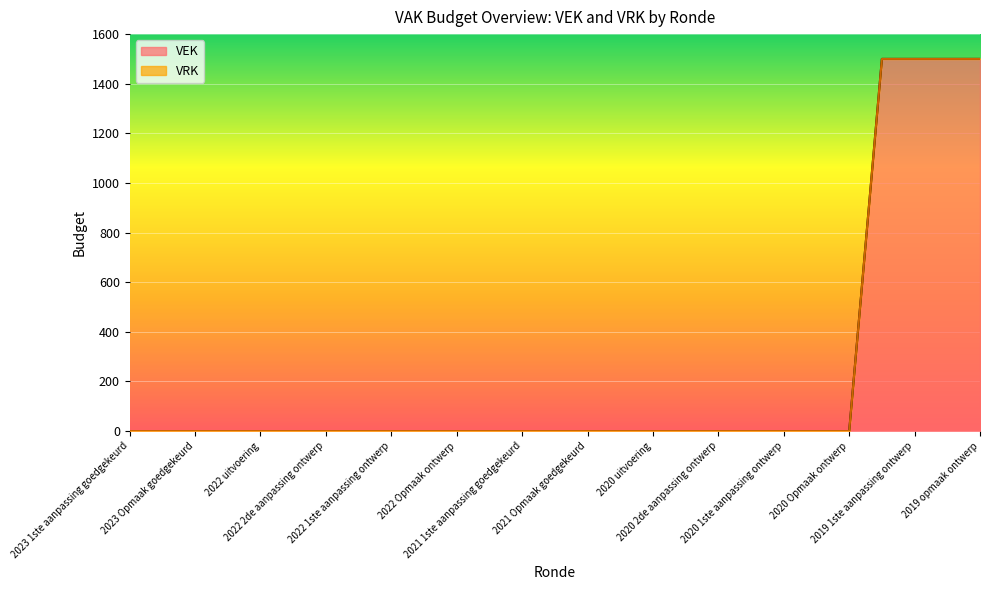

The value at 2022 2de aanpassing ontwerp is 0. True or false?

True